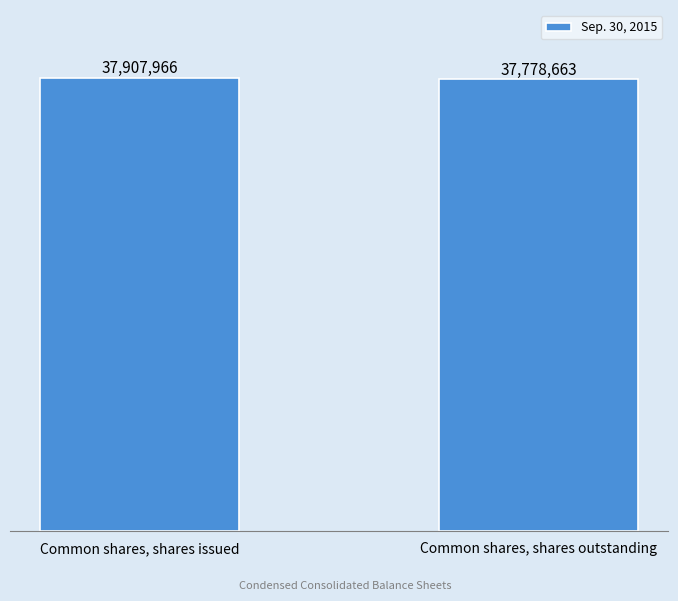

Is it true that the value at Common shares, shares issued is 37907966?

True